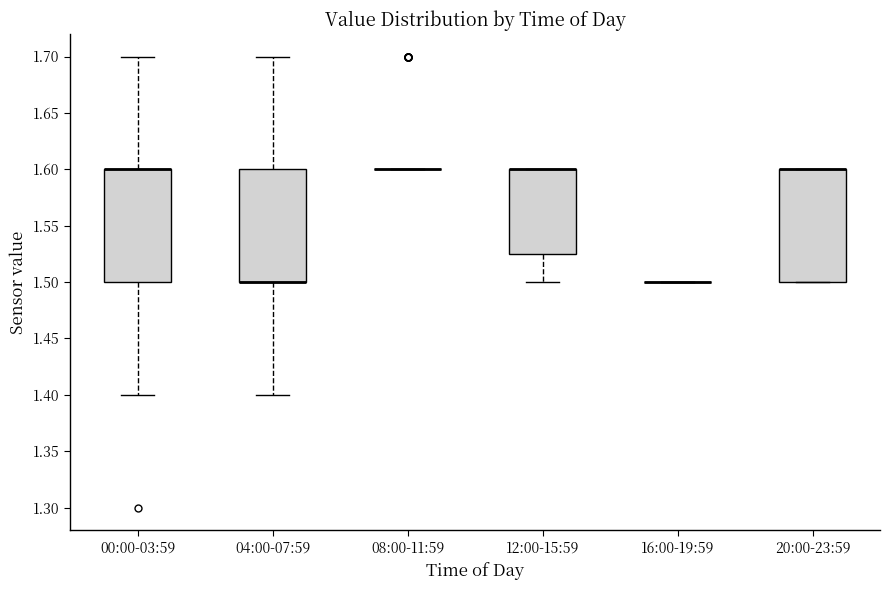

Reading left to right, read every box against the y-axis: the position of its median line, the range the box covers, and the ends of its whiskers. The values are not printed on the chart, so give them approximately, as read against the axis.

00:00-03:59: median 1.600 (drawn on the box's upper edge), box 1.500 to 1.600, whiskers 1.400 to 1.700
04:00-07:59: median 1.500 (drawn on the box's lower edge), box 1.500 to 1.600, whiskers 1.400 to 1.700
08:00-11:59: box collapsed to a line at 1.600, whiskers 1.600 to 1.600
12:00-15:59: median 1.600 (drawn on the box's upper edge), box 1.525 to 1.600, whiskers 1.500 to 1.600
16:00-19:59: box collapsed to a line at 1.500, whiskers 1.500 to 1.500
20:00-23:59: median 1.600 (drawn on the box's upper edge), box 1.500 to 1.600, whiskers 1.500 to 1.600